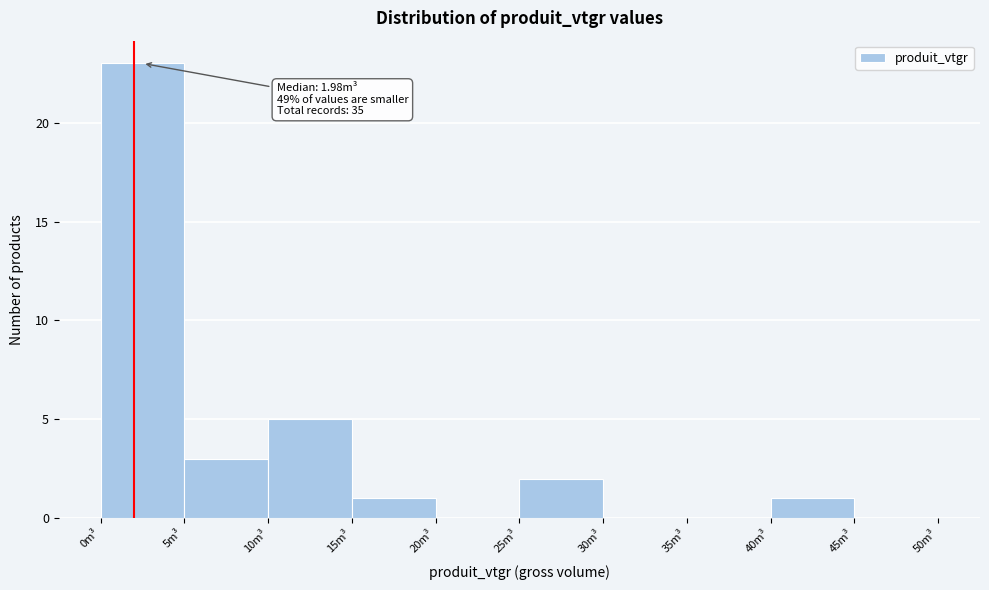

Which range on the x-axis has the tallest bar?

0 to 5